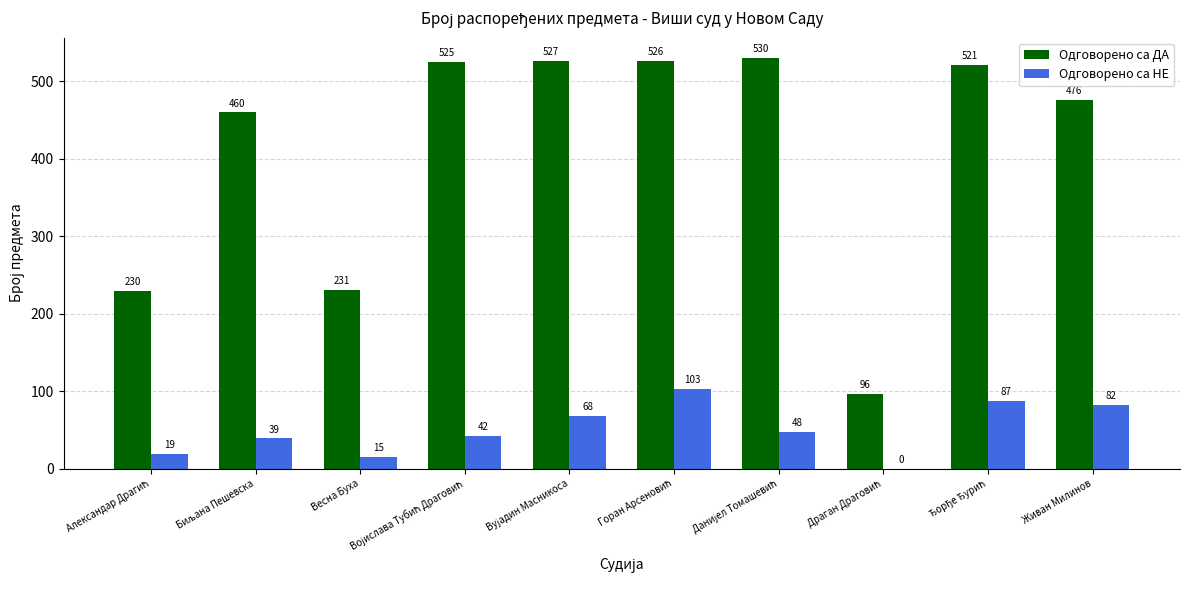

True or false: Одговорено са ДА has a value of 231 at Весна Буха.

True